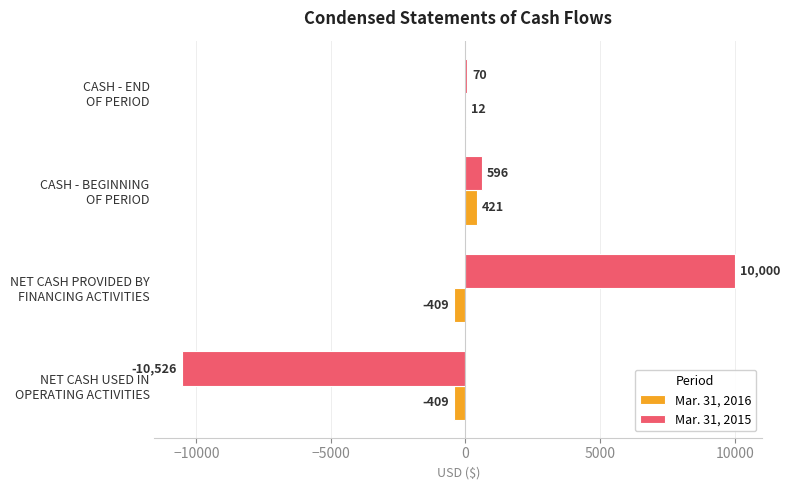

At which category is the sum across all series the highest?

NET CASH PROVIDED BY
FINANCING ACTIVITIES